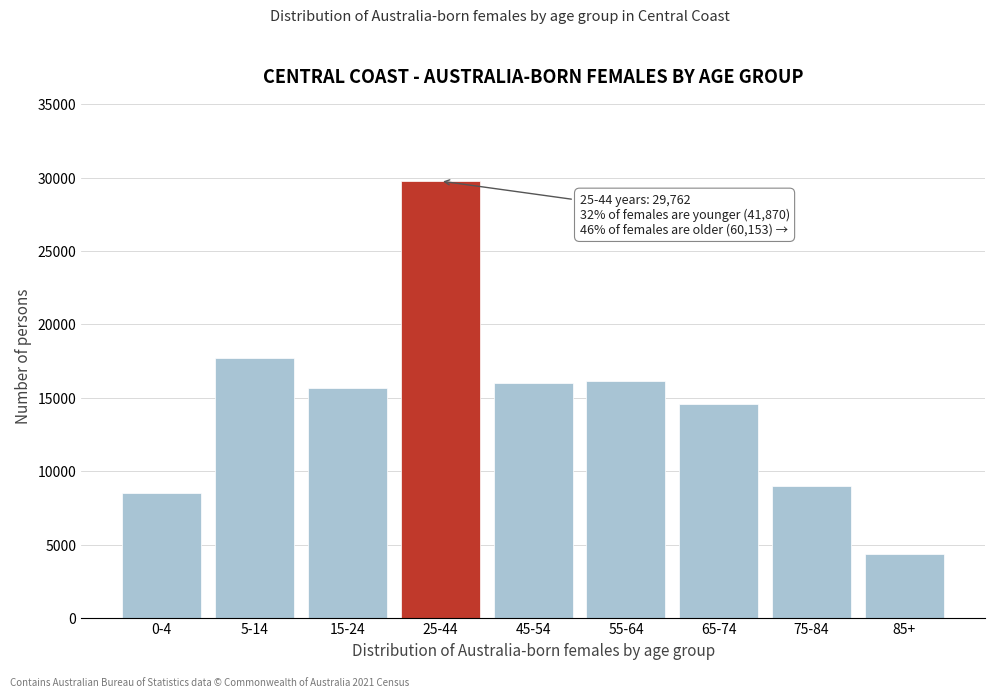

The value at 25-44 is 29762. True or false?

True